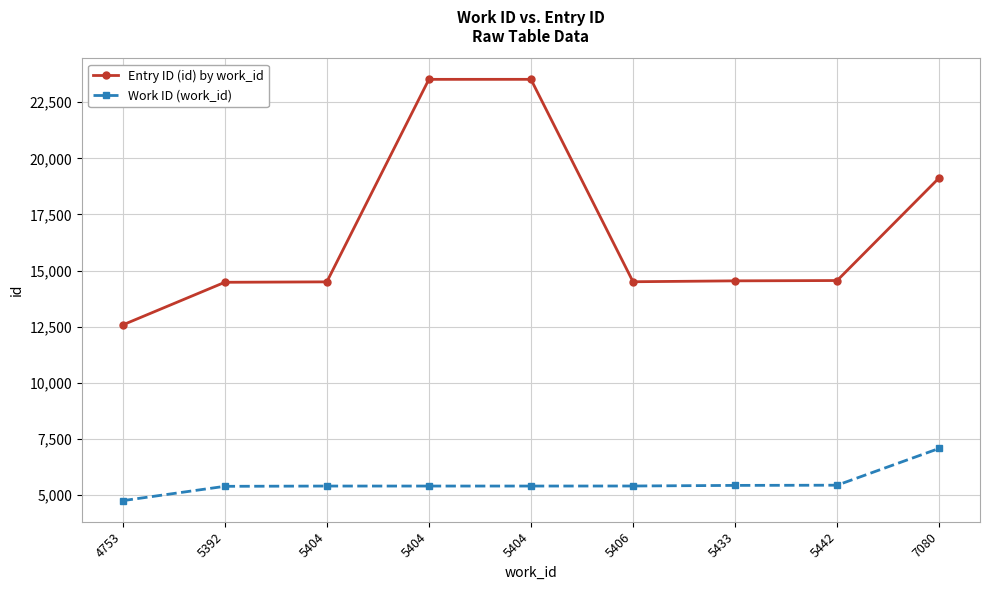

List the series in order of their peak value, lowest first.

Work ID (work_id), Entry ID (id) by work_id